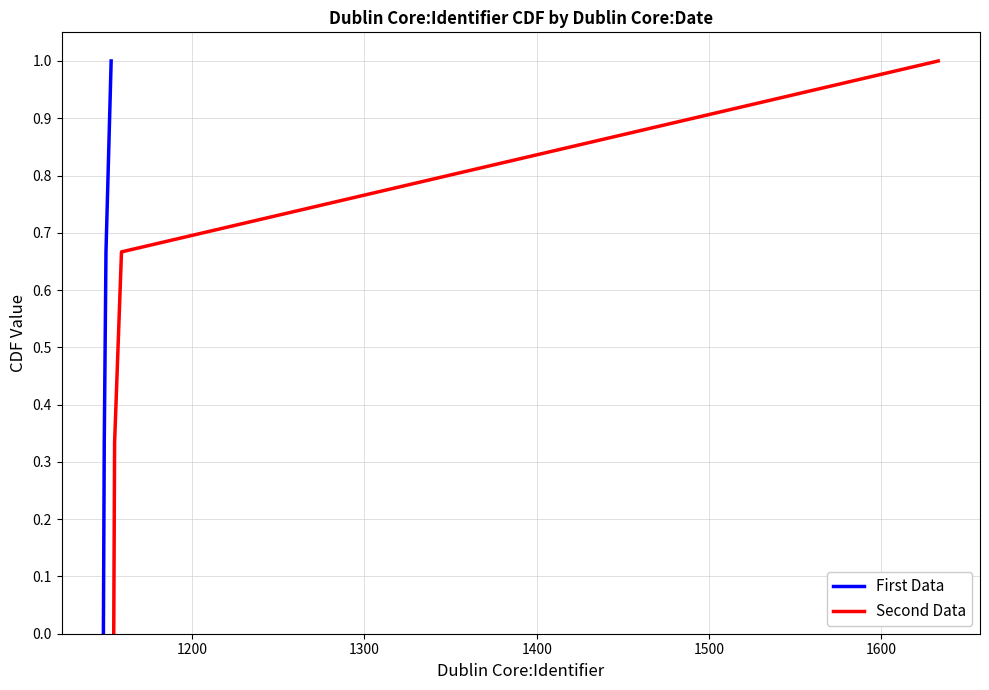

Count the Second Data values in the range 0 to 1.

4